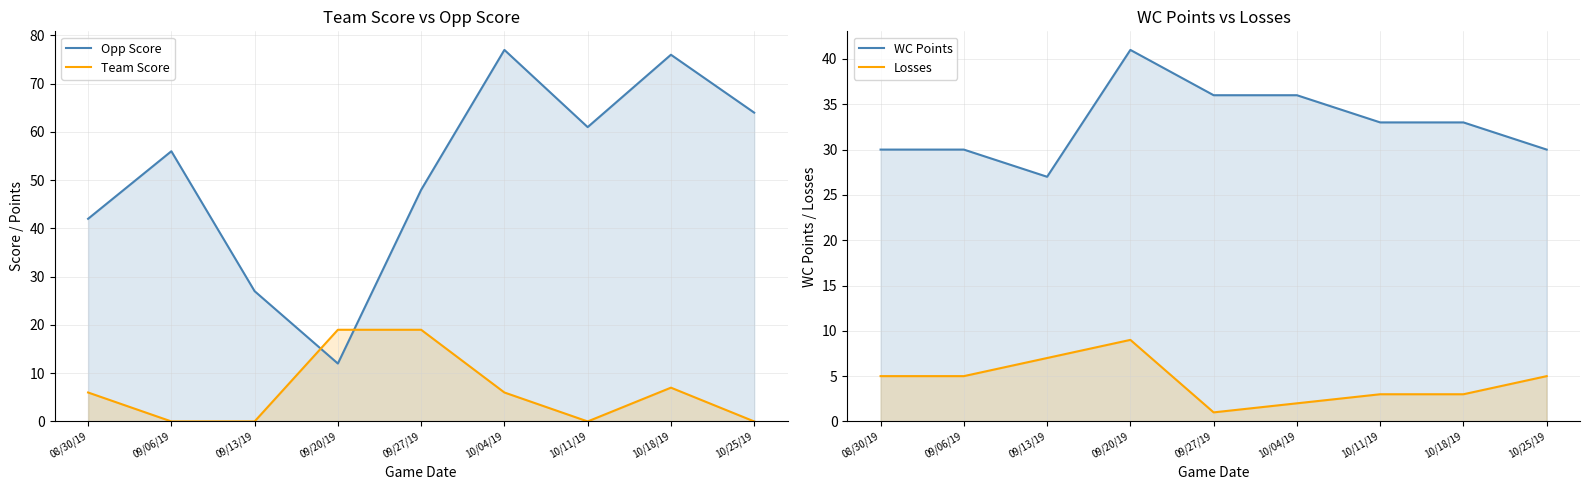

What is the total value across all series at 10/04/19?

121